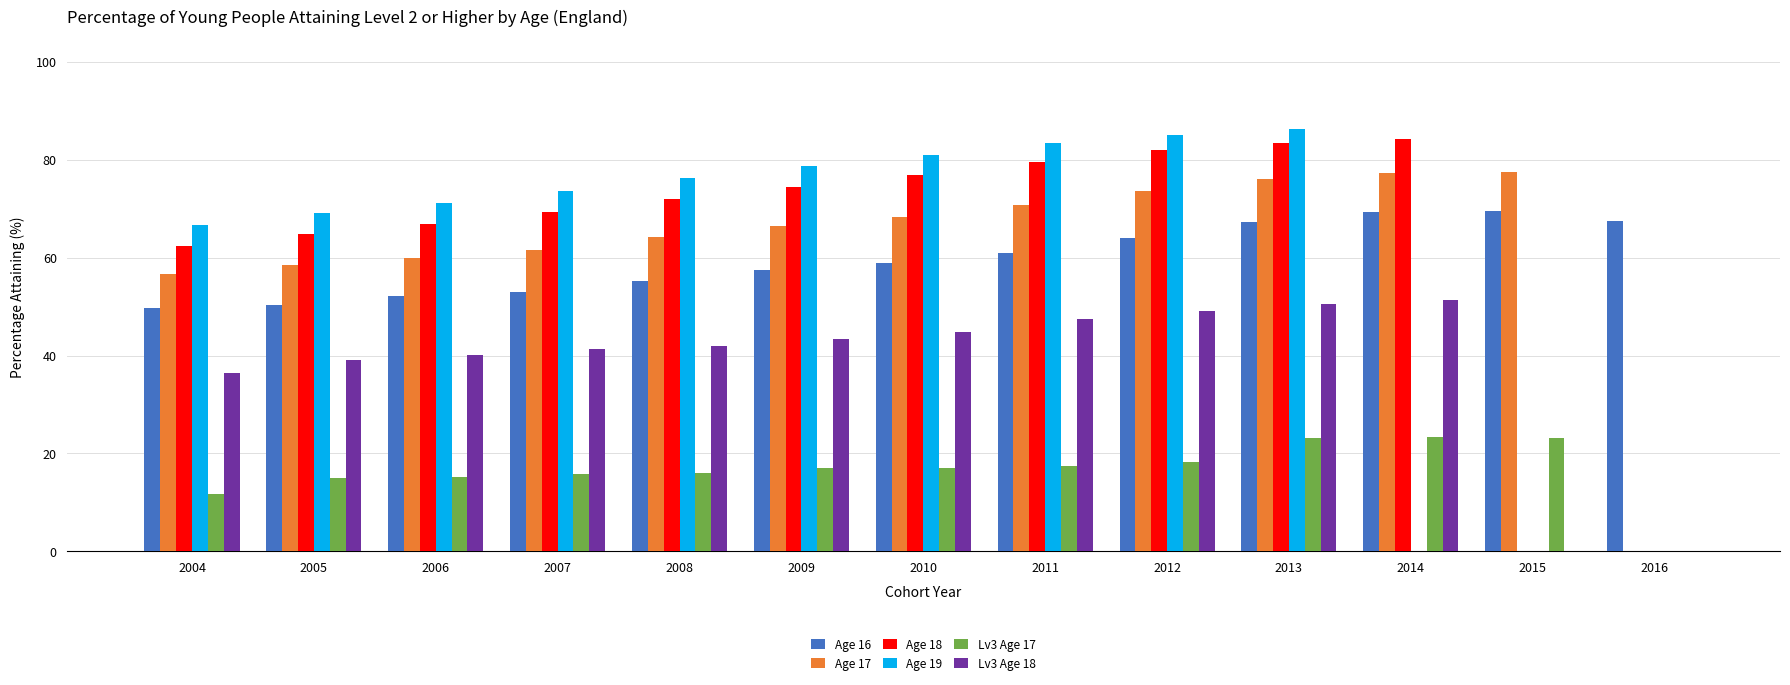

True or false: Age 17 has a value of 68.3 at 2010.

True